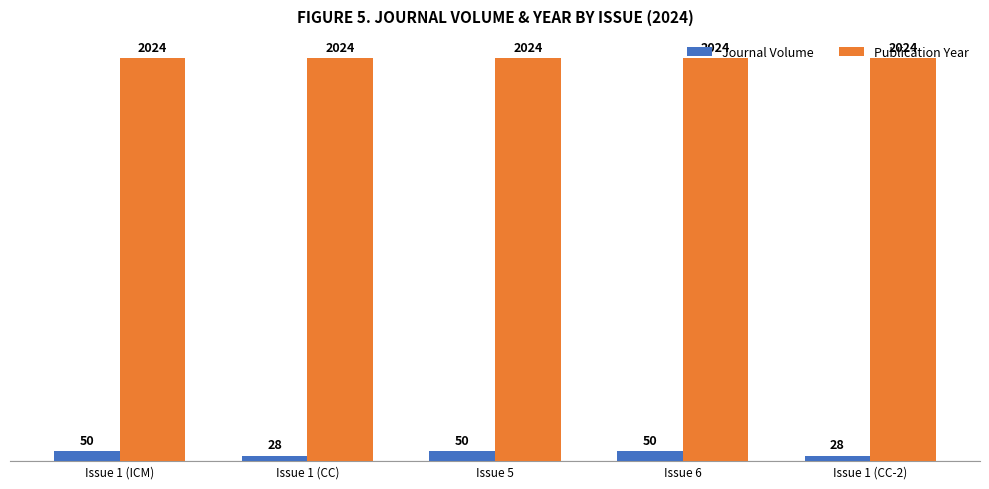

What is the highest value of the Journal Volume series?

50